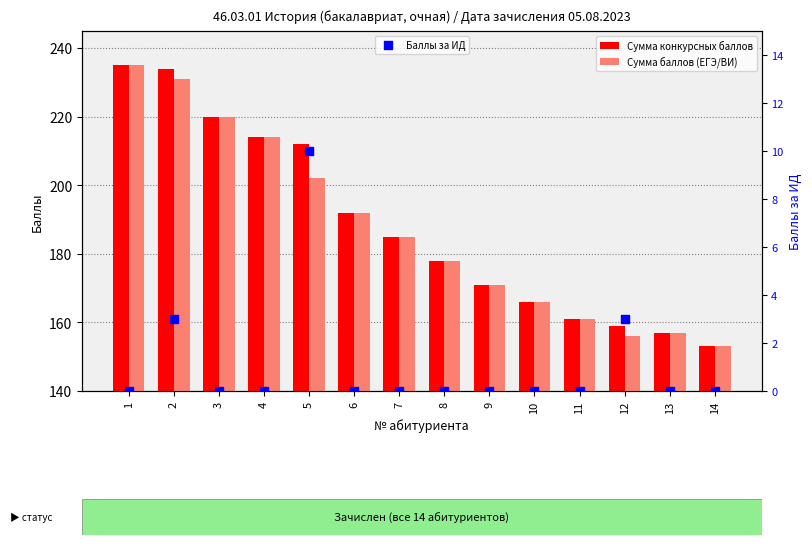

Which series contains the lowest Y value?

Баллы за ИД